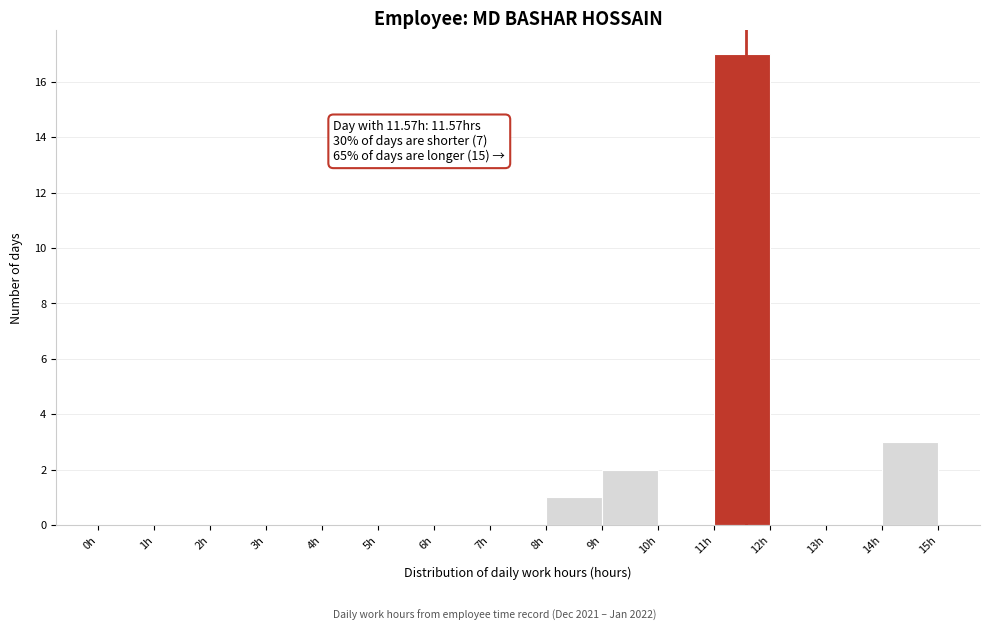

Over which range of the x-axis is the bar tallest?

11 to 12